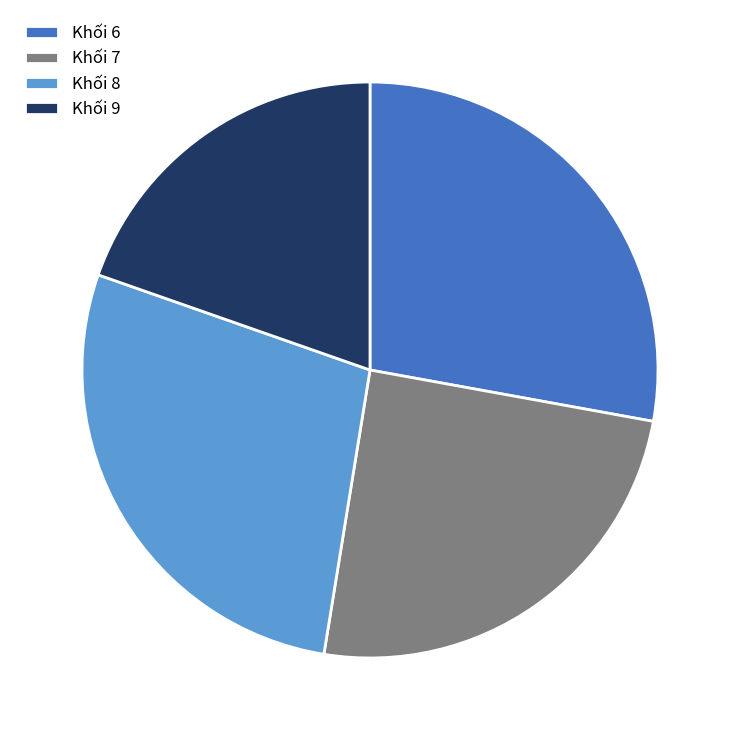

Approximately how many times larger is the value at Khối 9 compared to Khối 7?

0.8